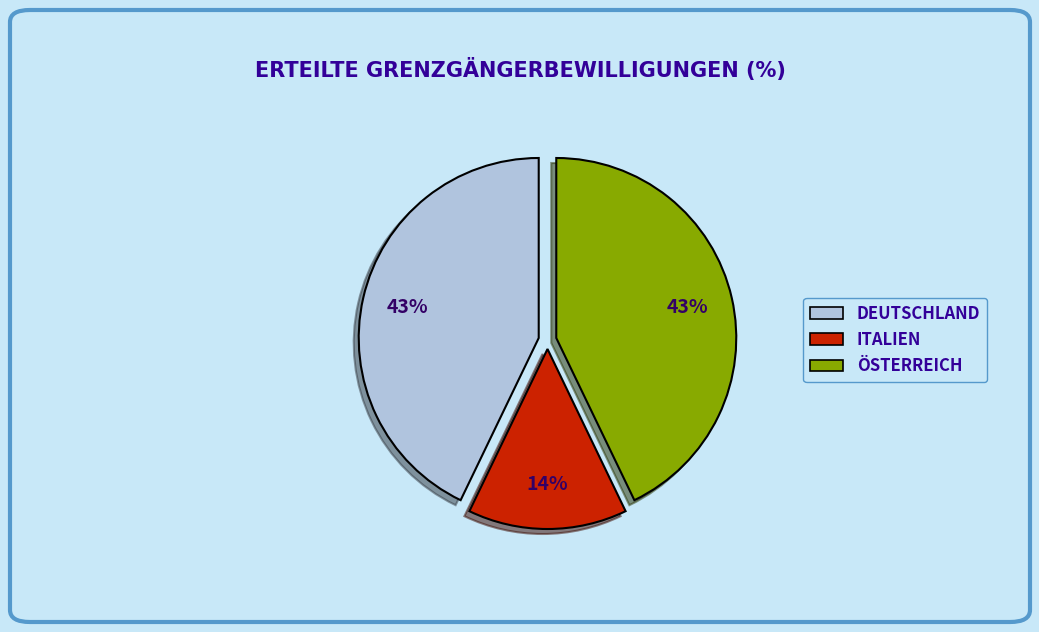

Does any single category account for the majority?

No